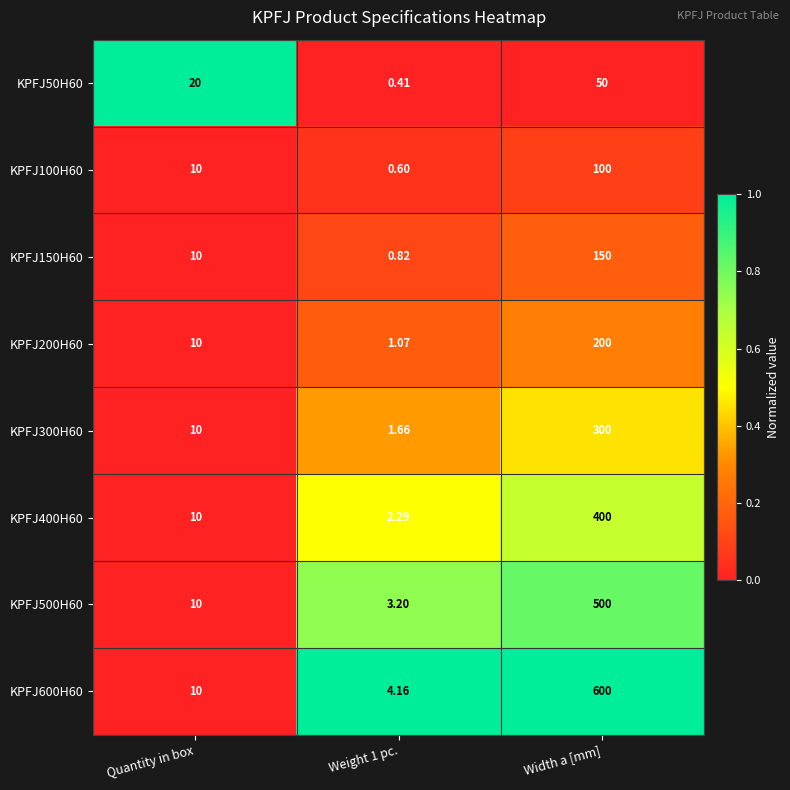

What is the total value across all series at Weight 1 pc.?

14.2